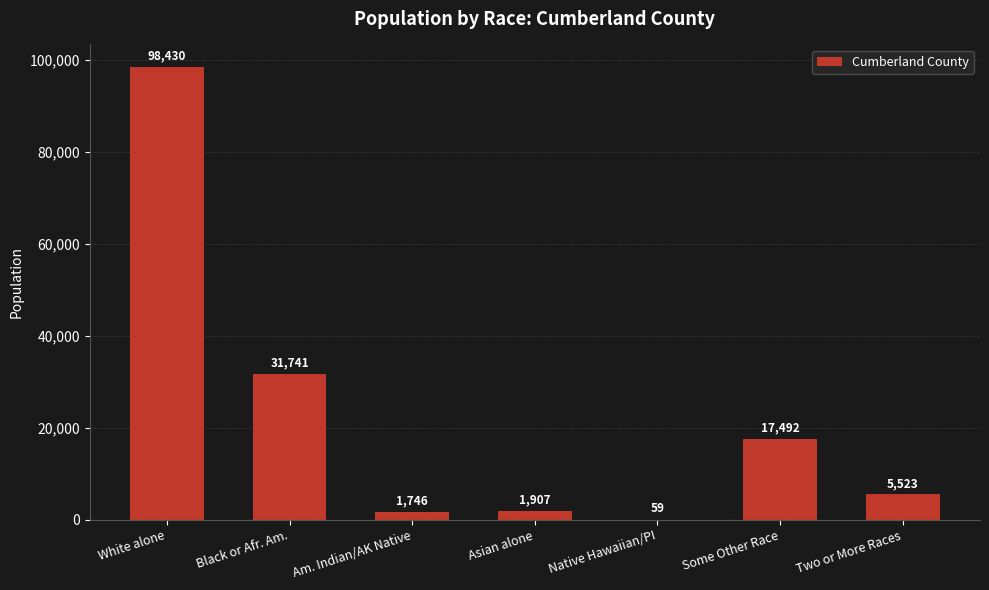

Where is the data nearest to the value 49244?

Black or Afr. Am.